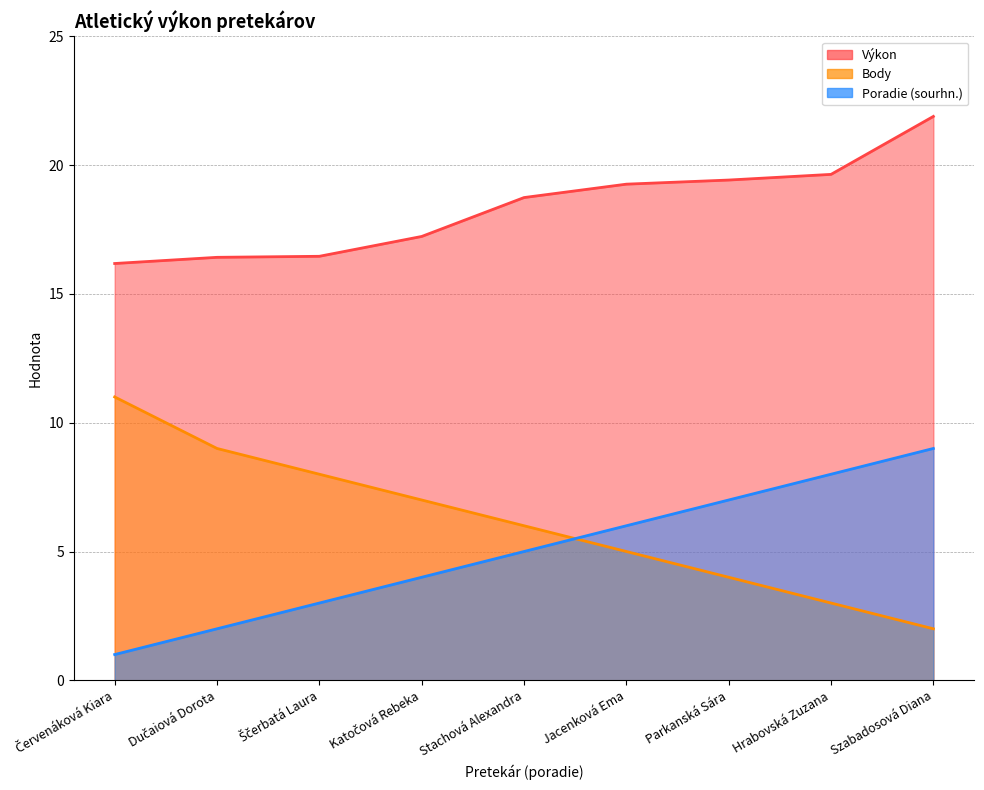

What are all the series names shown in the legend?

Výkon, Body, Poradie (sourhn.)